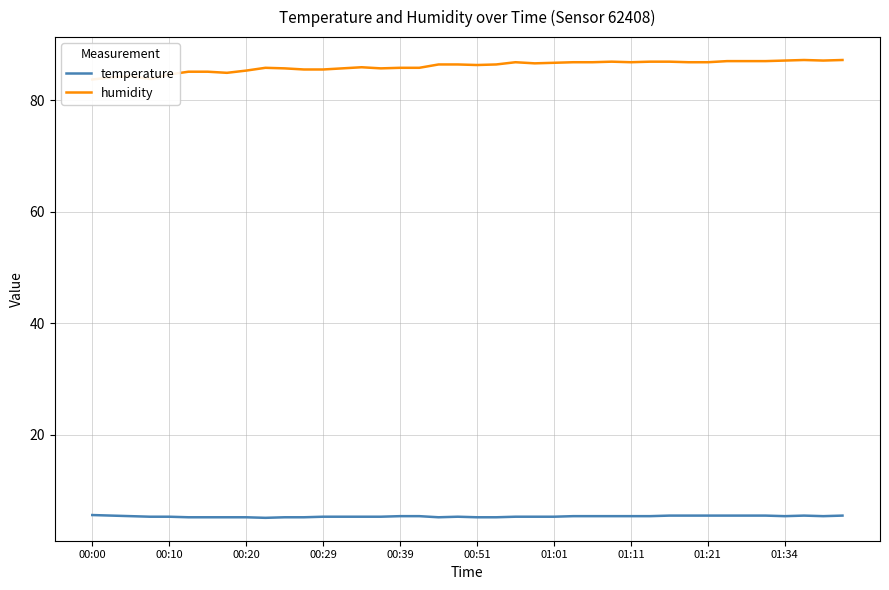

What are all the series names shown in the legend?

temperature, humidity